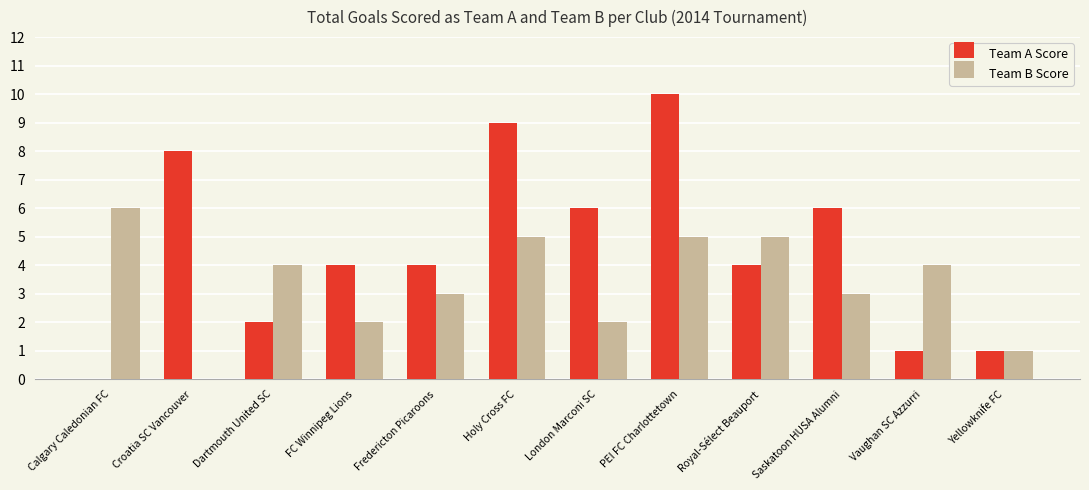

The Team B Score series shows 5 at Holy Cross FC. True or false?

True